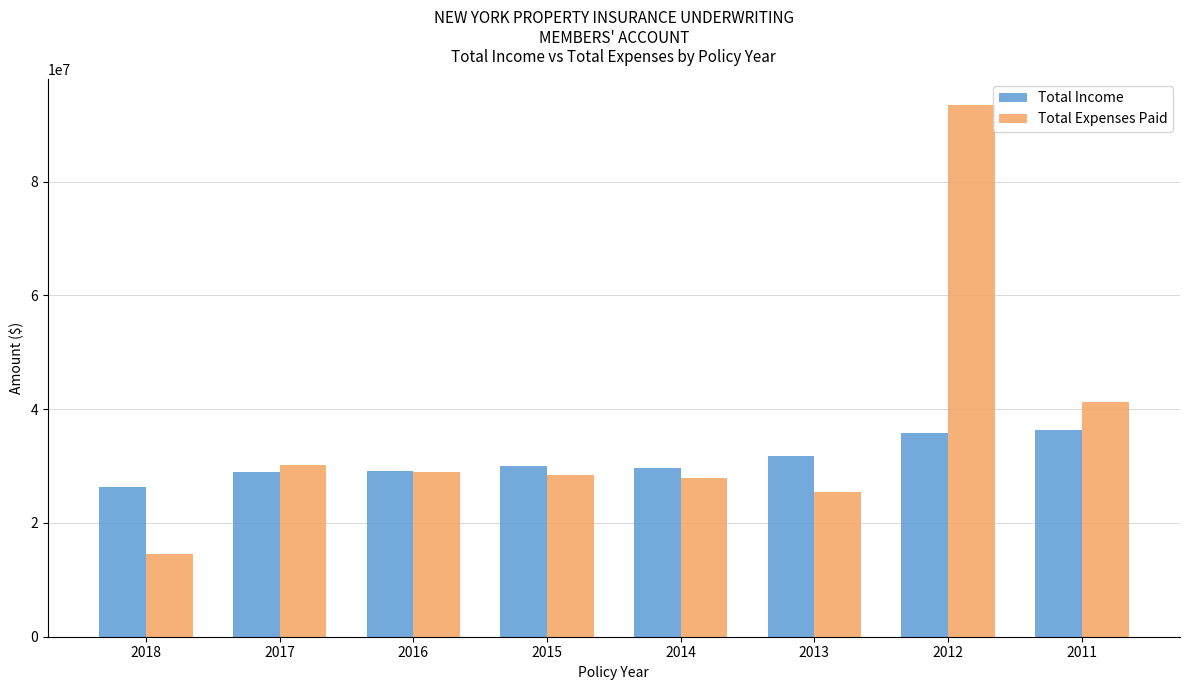

Which series has the largest total across all categories?

Total Expenses Paid